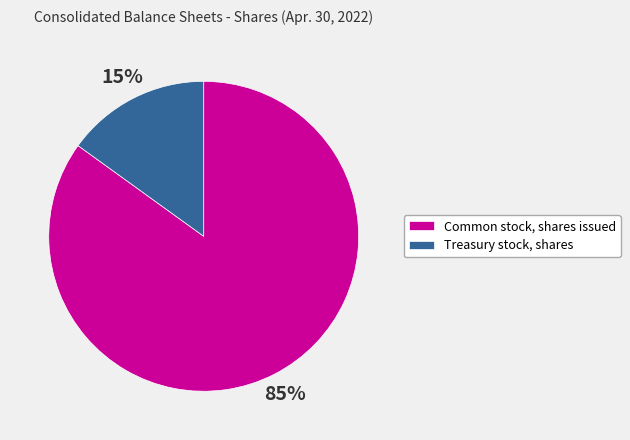

To the nearest percent, what percentage of the pie is Common stock, shares issued?

85%